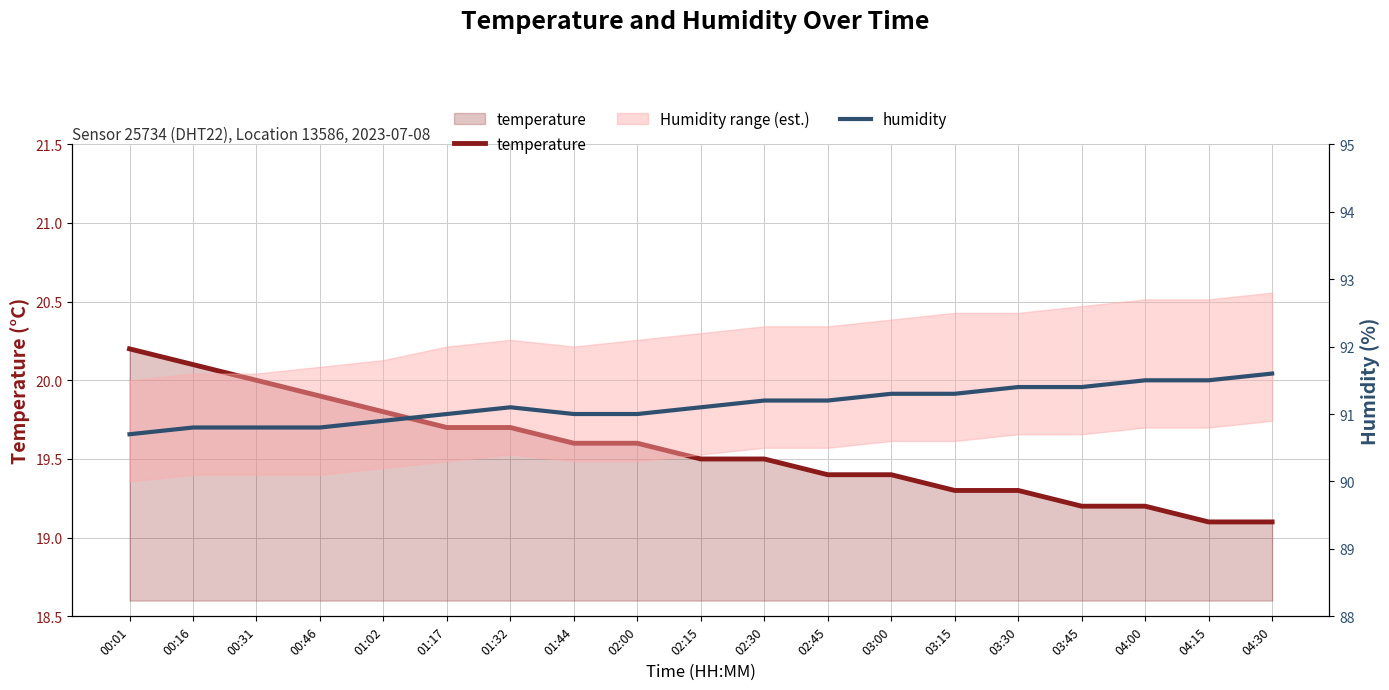

How many data points in humidity are less than 91?

5